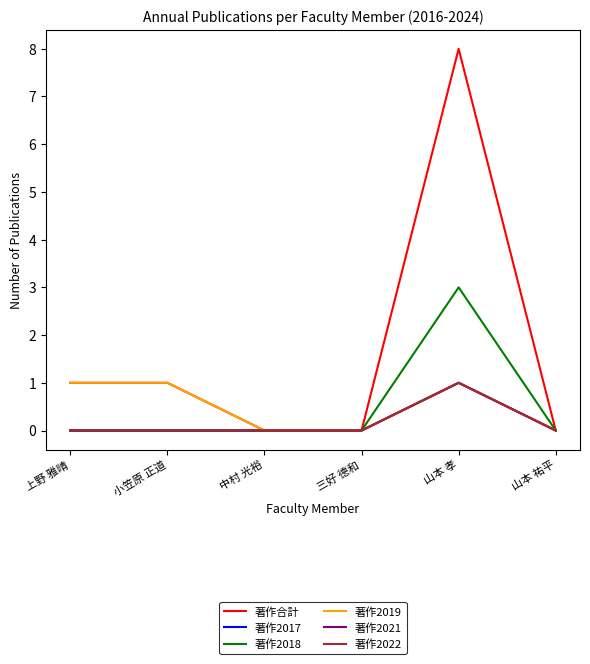

Which series has the largest total across all categories?

著作合計